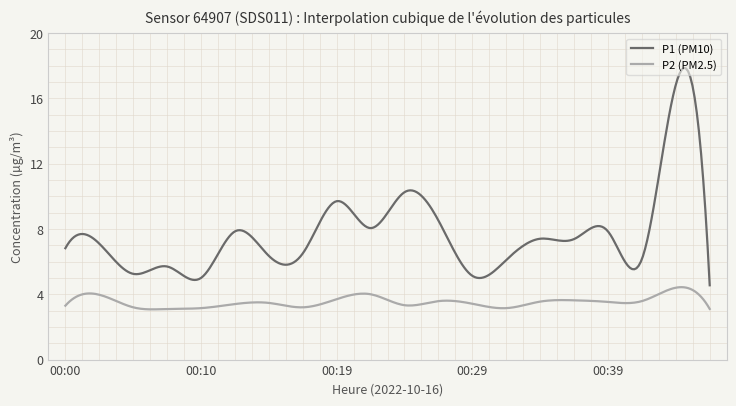

What is the maximum value for P1 (PM10)?

17.9